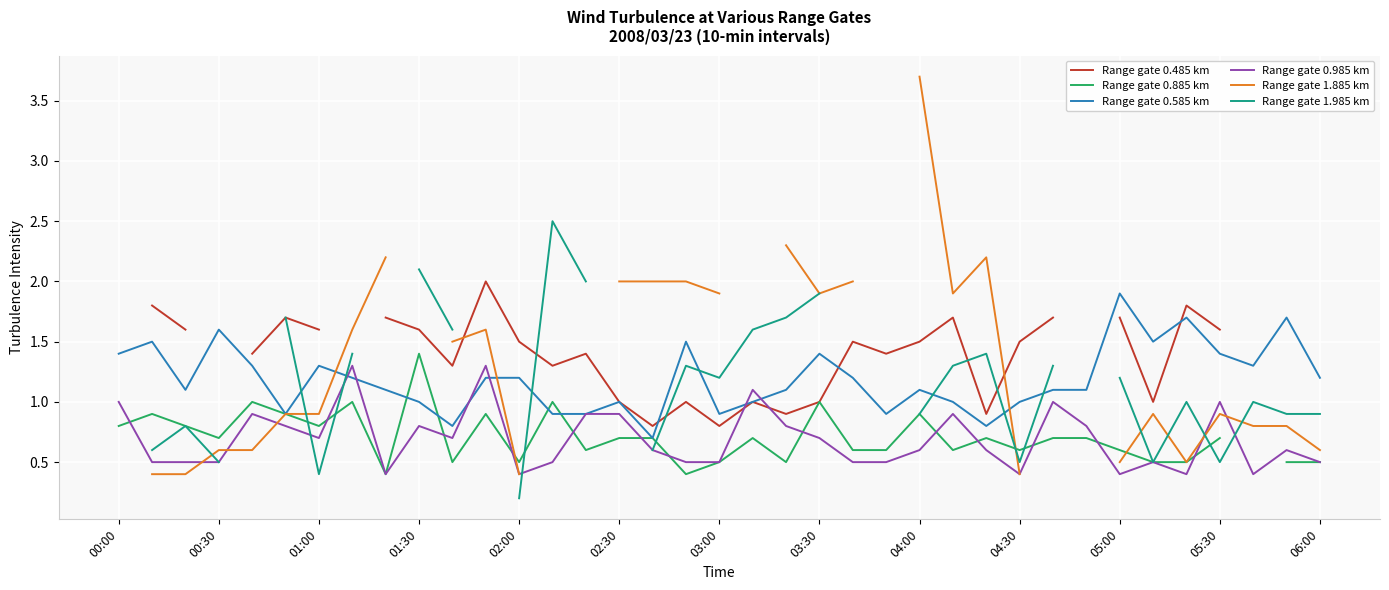

How many intersections are there between Range gate 1.885 km and Range gate 0.585 km?

3